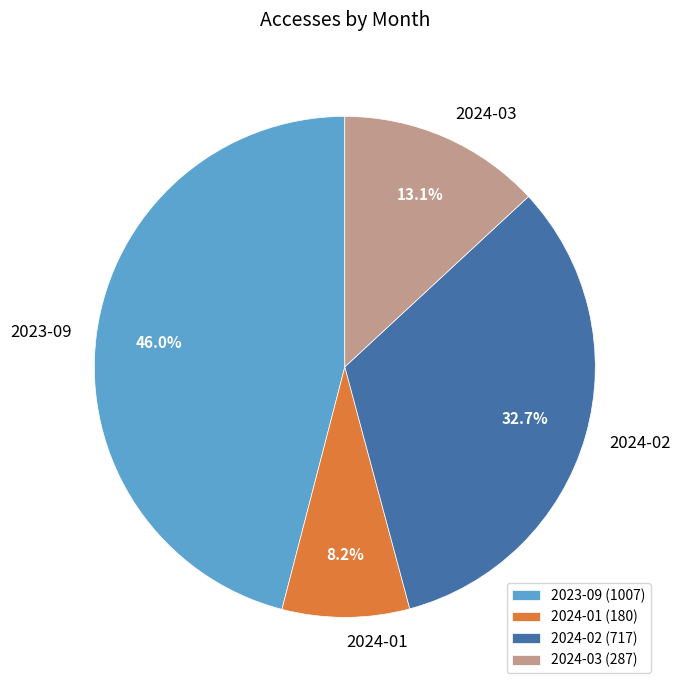

How much of the chart is everything except 2024-03?

86.9%